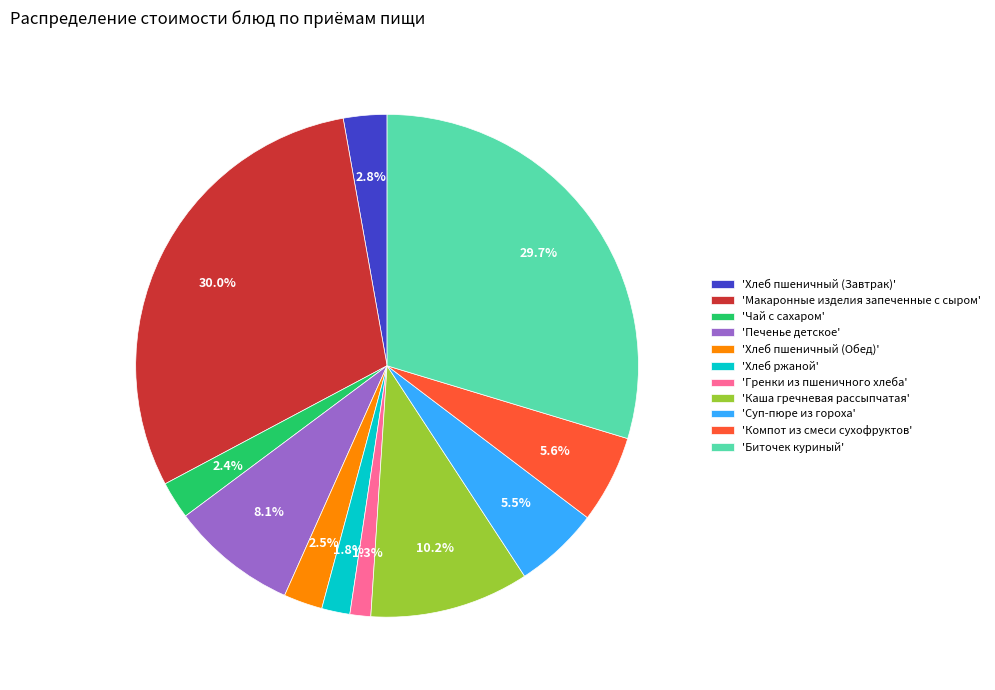

Which has a higher value, 'Хлеб пшеничный (Обед)' or 'Гренки из пшеничного хлеба'?

'Хлеб пшеничный (Обед)'